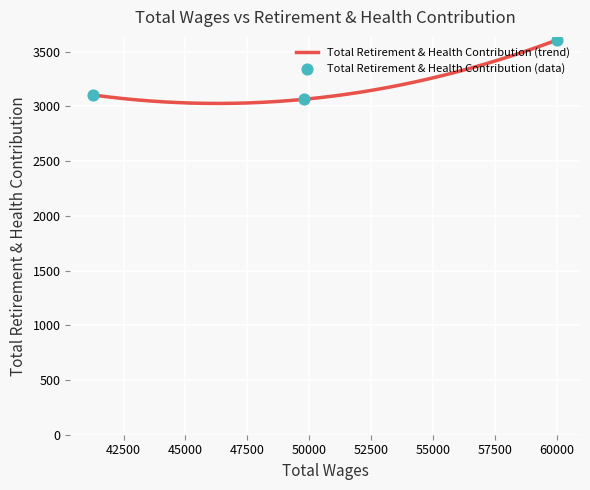

Approximately how many times larger is the value at 1 compared to 2?

1.0